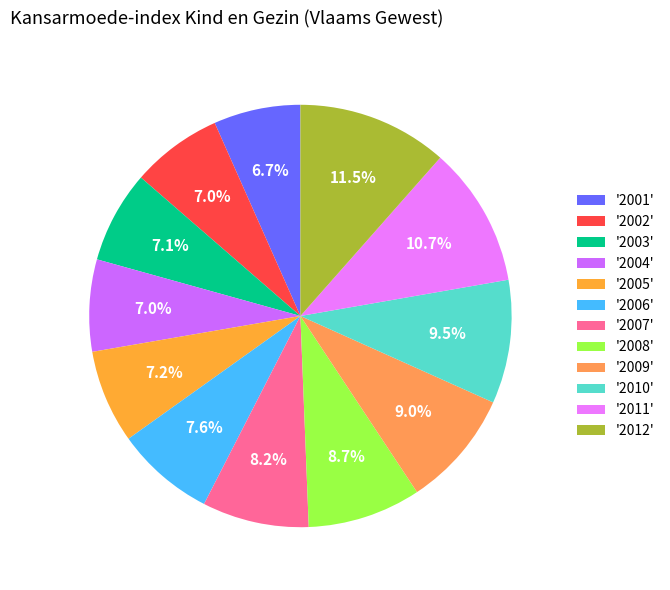

How many segments does this pie chart have?

12